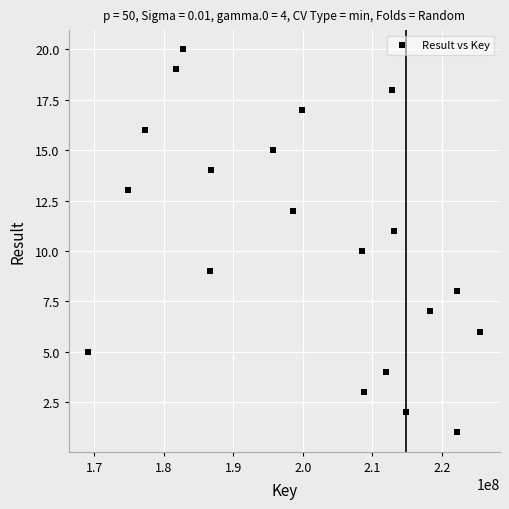

What is the range of X values (max minus min)?

56414122